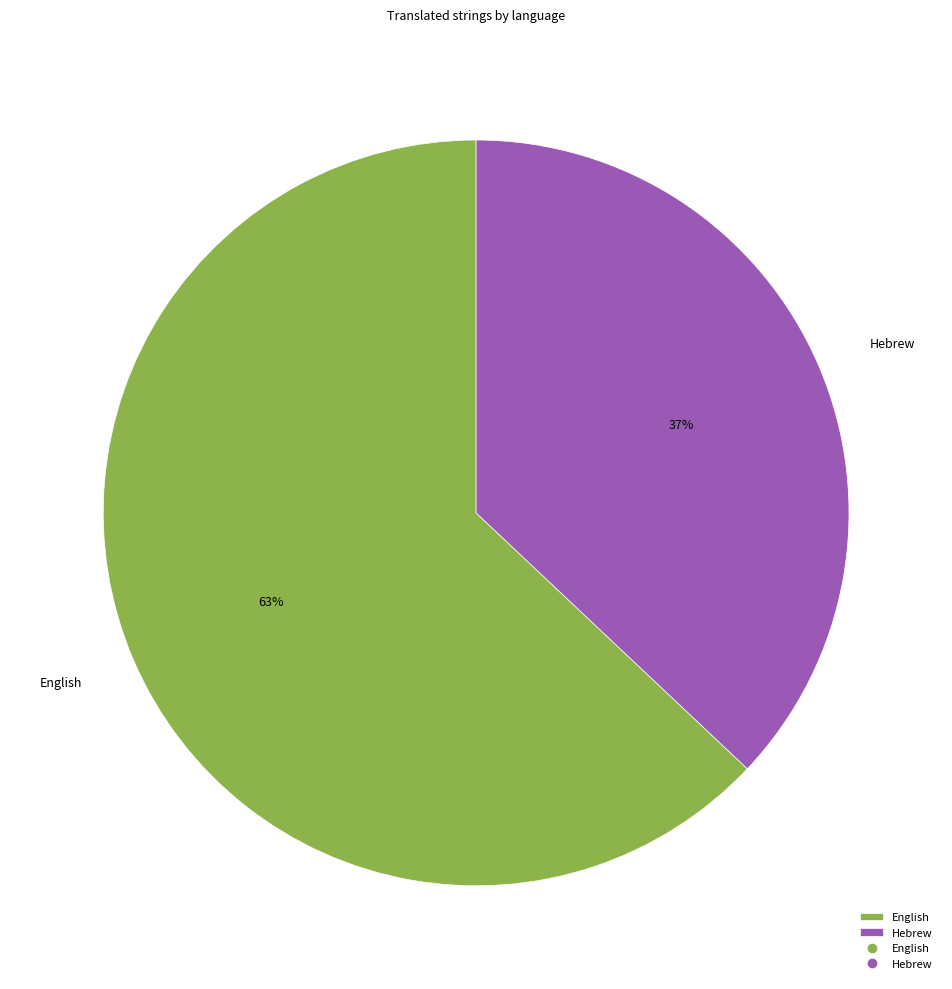

What is the smallest slice in the pie chart?

Hebrew